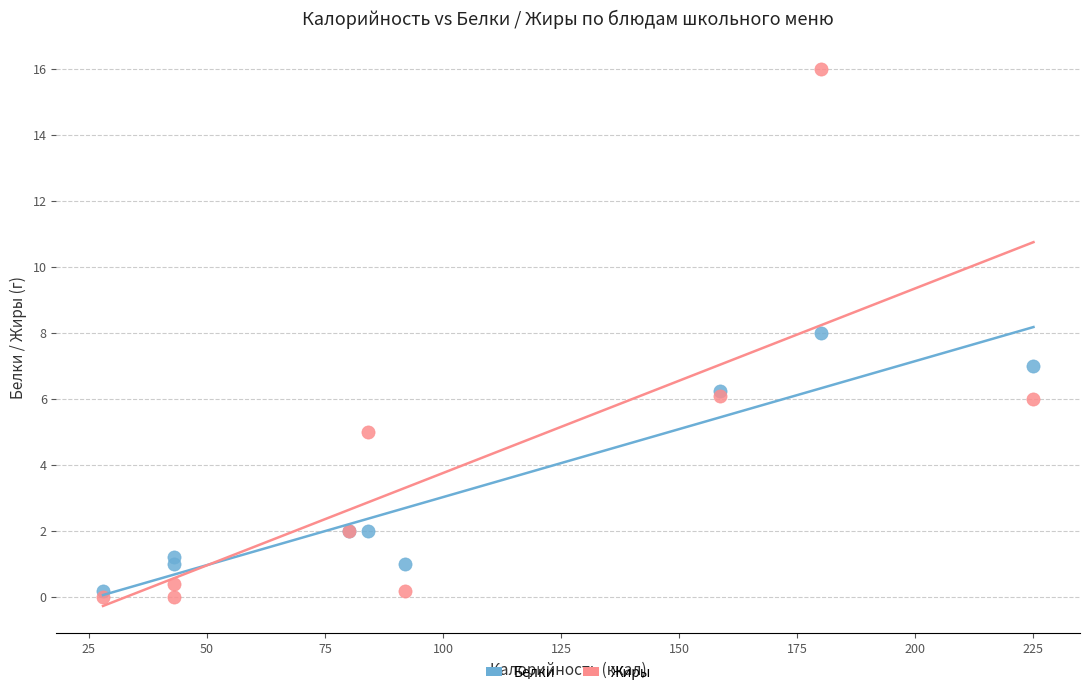

Which series has the widest spread of Y values?

Жиры